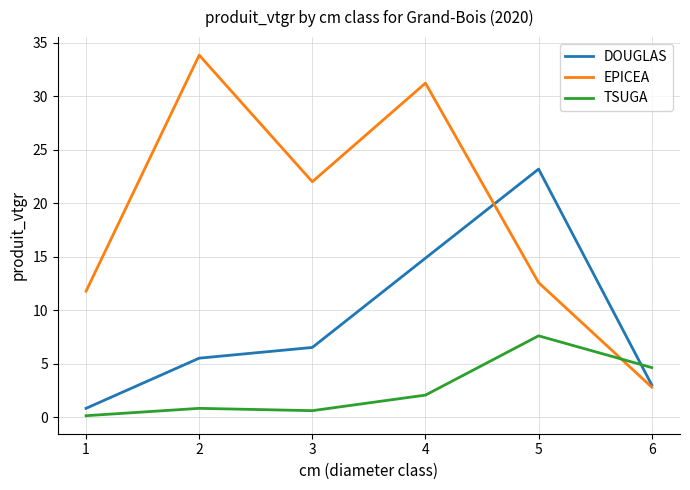

At which category does EPICEA reach its first local peak?

2